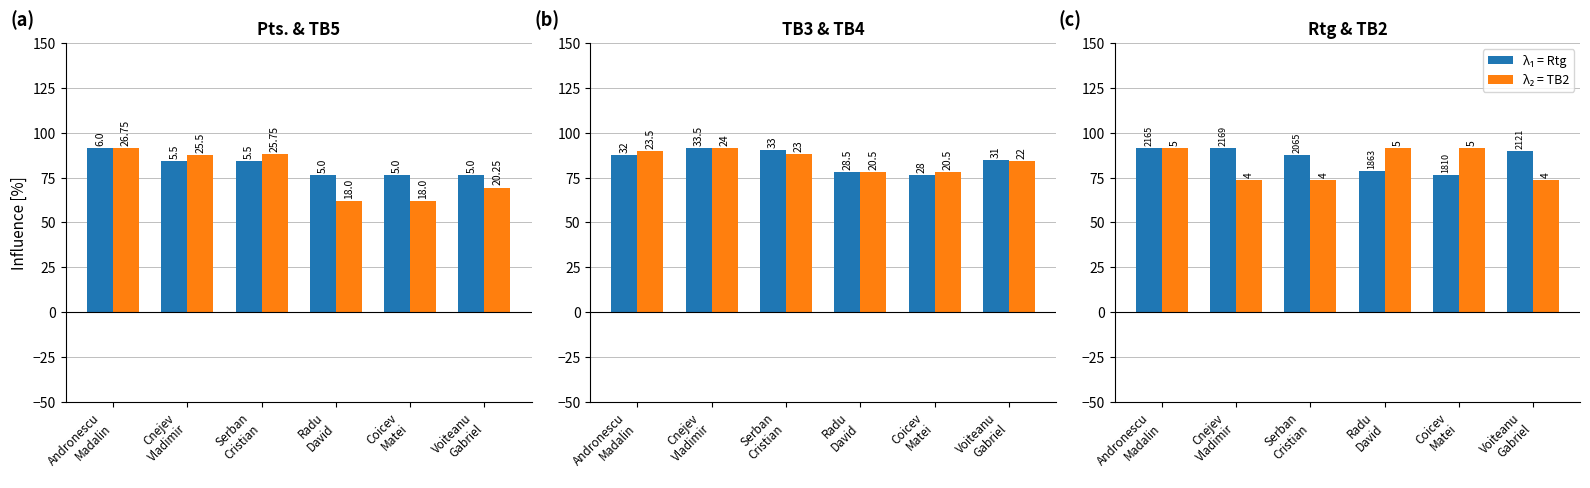

Between Voiteanu
Gabriel and Cnejev
Vladimir, which is larger?

Cnejev
Vladimir